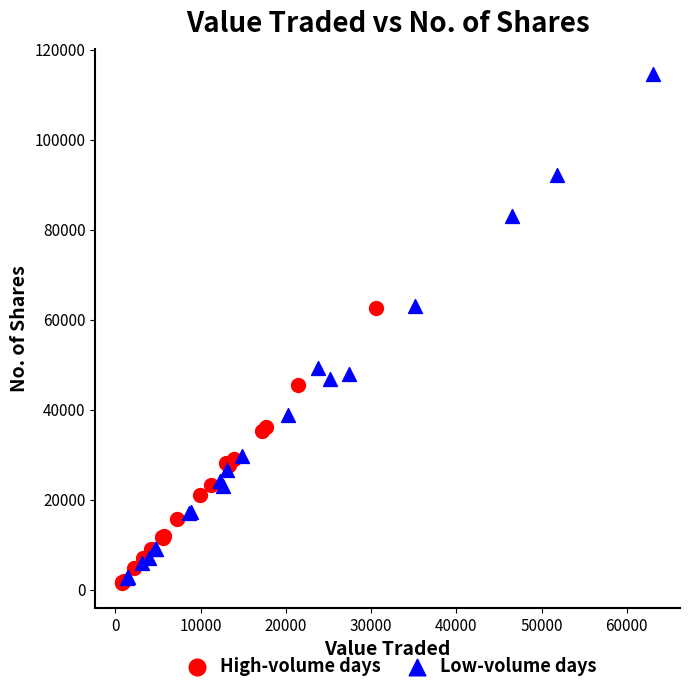

What are all the series names shown in the legend?

High-volume days, Low-volume days